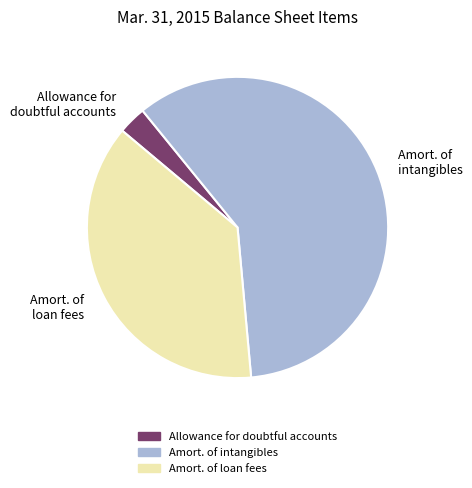

The Allowance for doubtful accounts slice represents 3% of the pie. True or false?

True